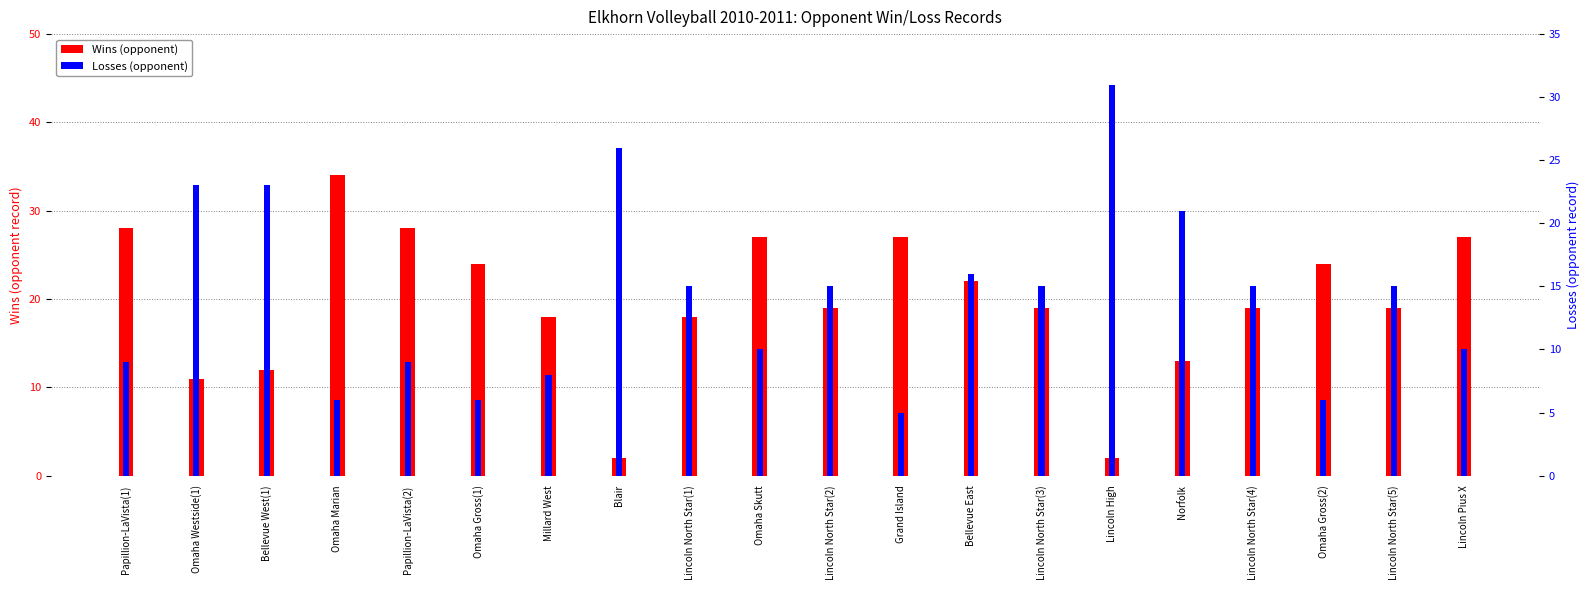

List the labels in order of Losses (opponent) value, largest first.

Lincoln High, Blair, Omaha Westside(1), Bellevue West(1), Norfolk, Bellevue East, Lincoln North Star(1), Lincoln North Star(2), Lincoln North Star(3), Lincoln North Star(4), Lincoln North Star(5), Omaha Skutt, Lincoln Pius X, Papillion-LaVista(1), Papillion-LaVista(2), Millard West, Omaha Marian, Omaha Gross(1), Omaha Gross(2), Grand Island